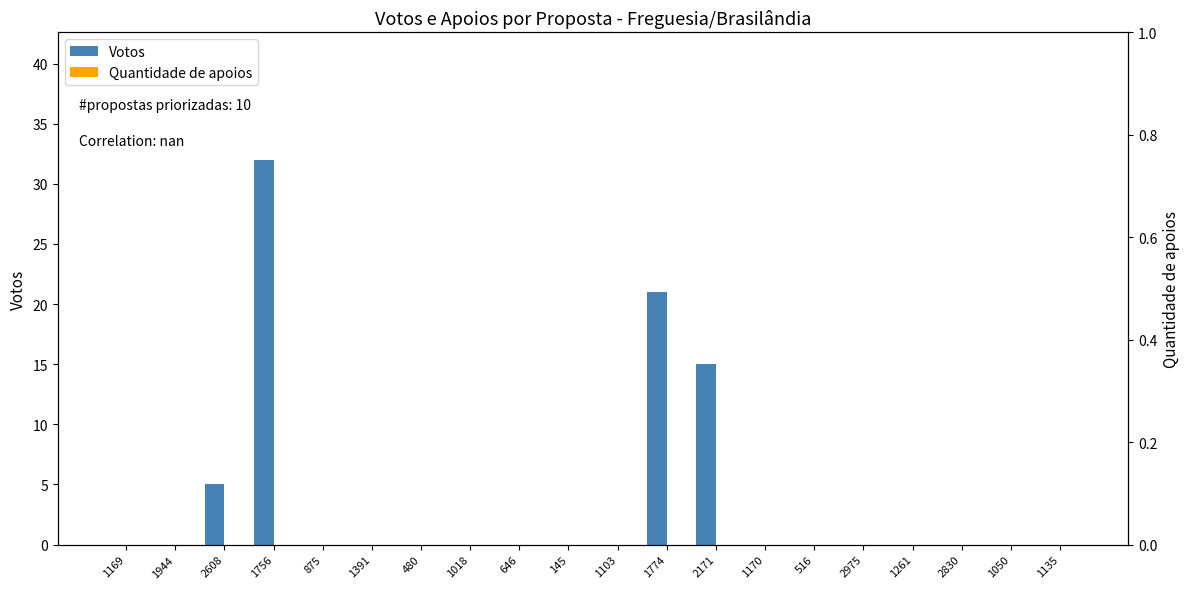

Reading right to left, what are all the values shown in this chart?

Votos: 1135=0	1050=0	2830=0	1261=0	2975=0	516=0	1170=0	2171=15	1774=21	1103=0	145=0	646=0	1018=0	480=0	1391=0	875=0	1756=32	2608=5	1944=0	1169=0
Quantidade de apoios: 1135=0	1050=0	2830=0	1261=0	2975=0	516=0	1170=0	2171=0	1774=0	1103=0	145=0	646=0	1018=0	480=0	1391=0	875=0	1756=0	2608=0	1944=0	1169=0